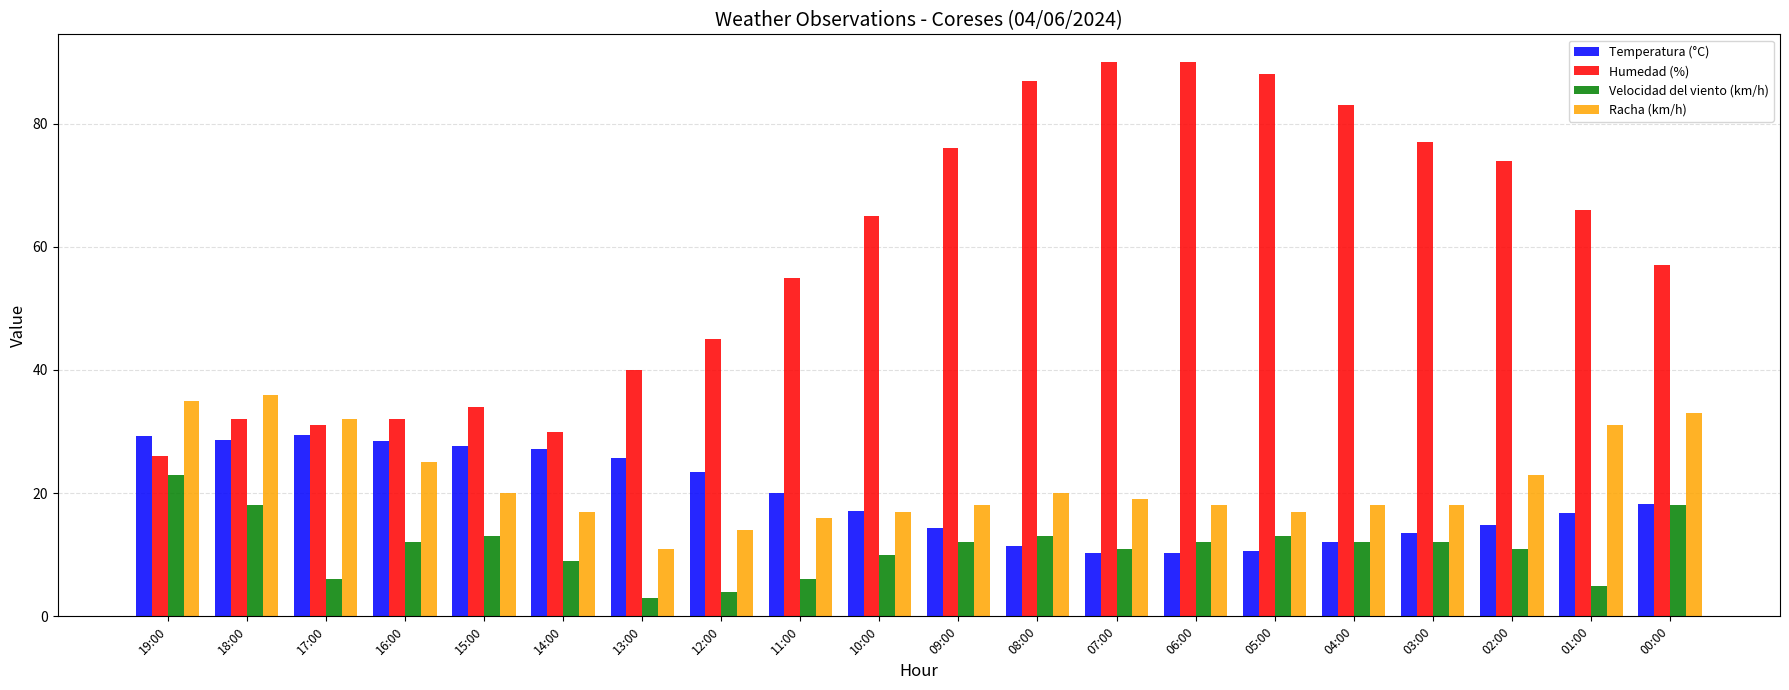

The value of Temperatura (°C) at 13:00 is 25.7. True or false?

True